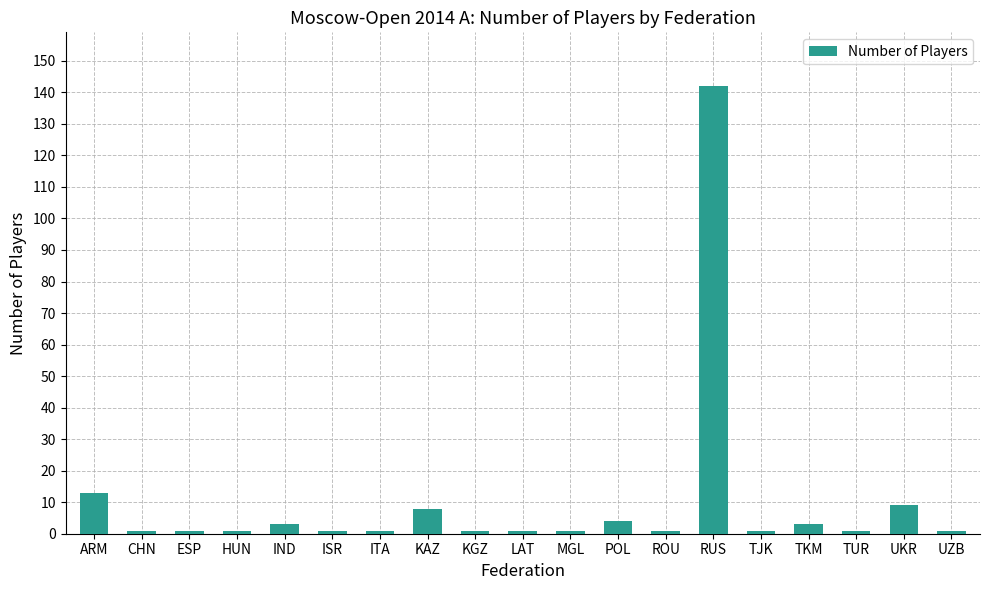

The value at UKR is 9. True or false?

True